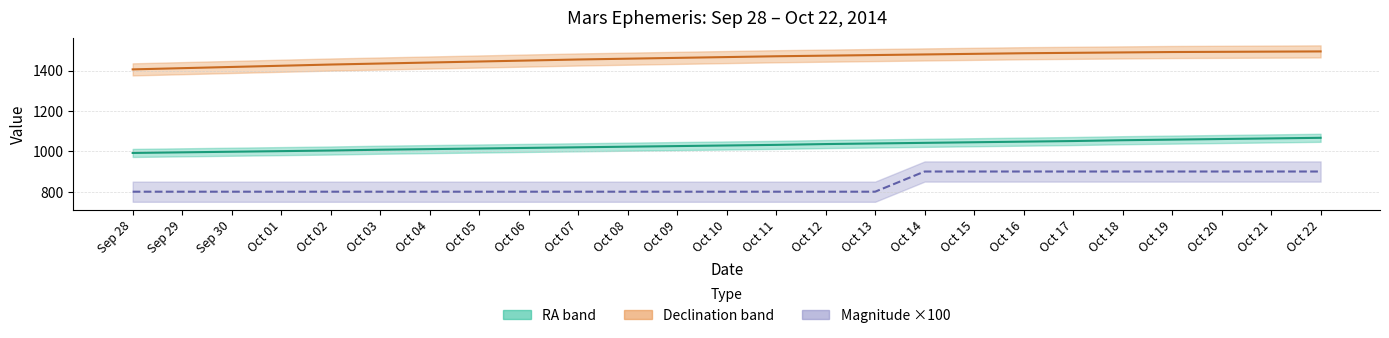

Does the chart have visible grid lines?

Yes